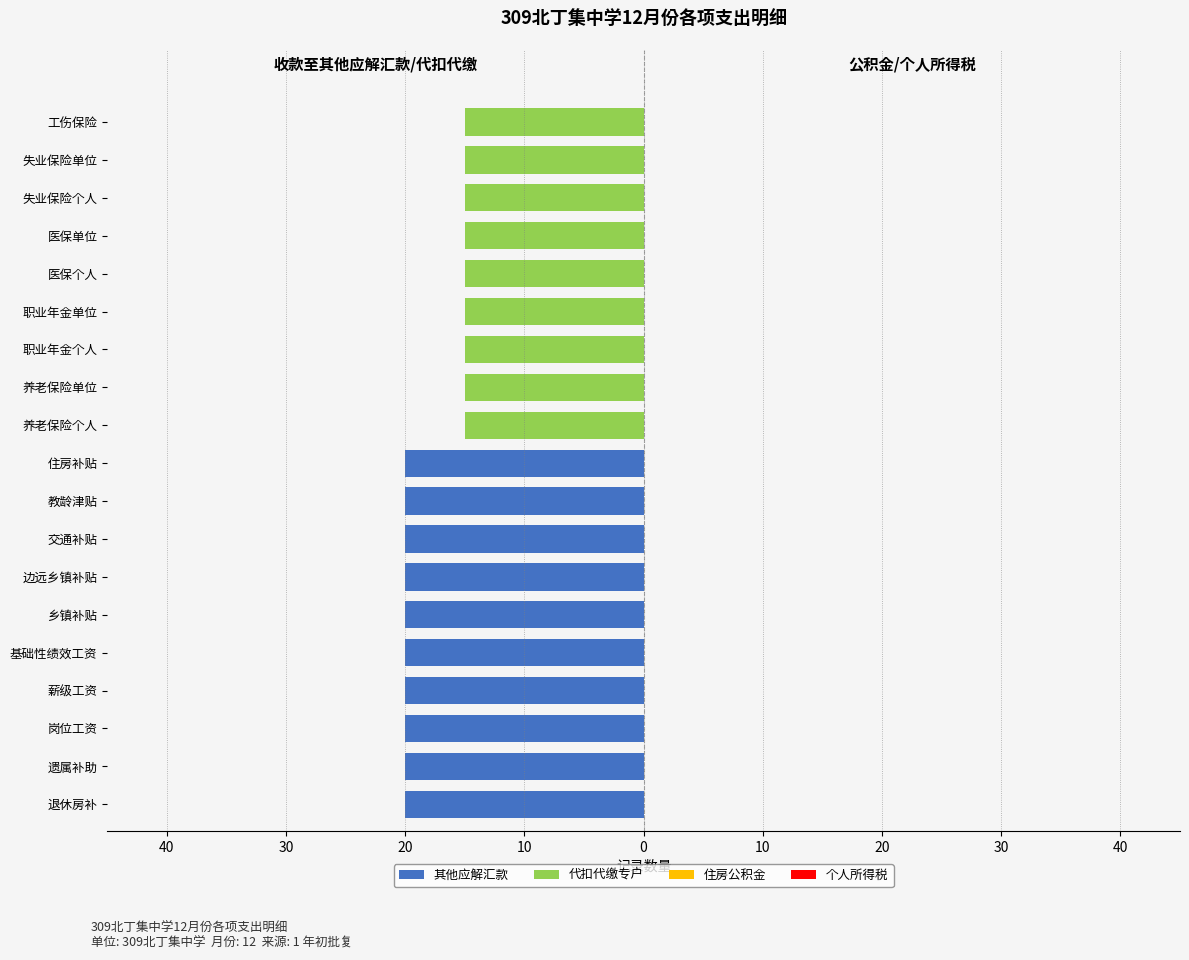

How many data points does each series have?

19